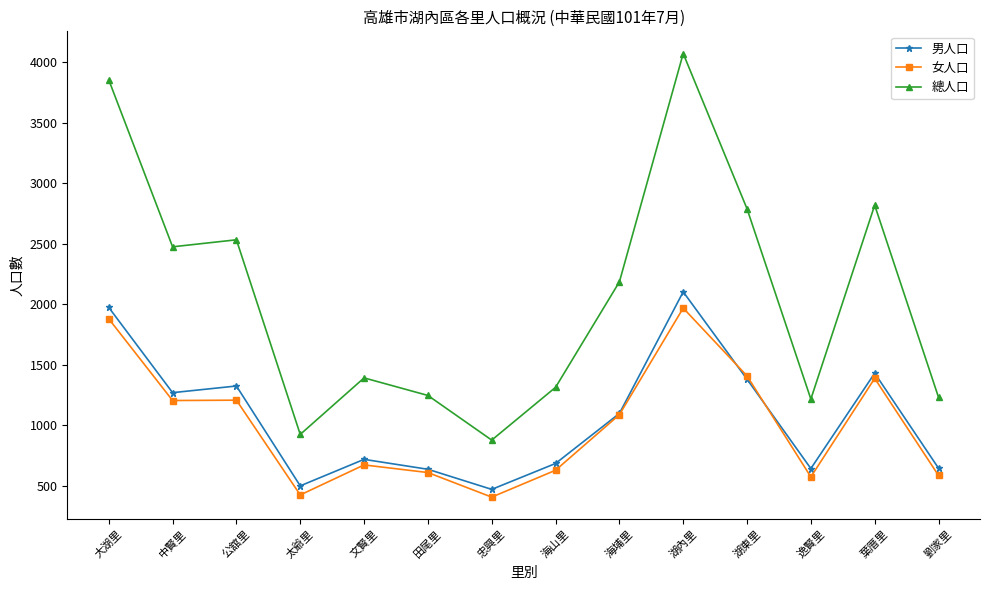

What is the maximum value for 總人口?

4072